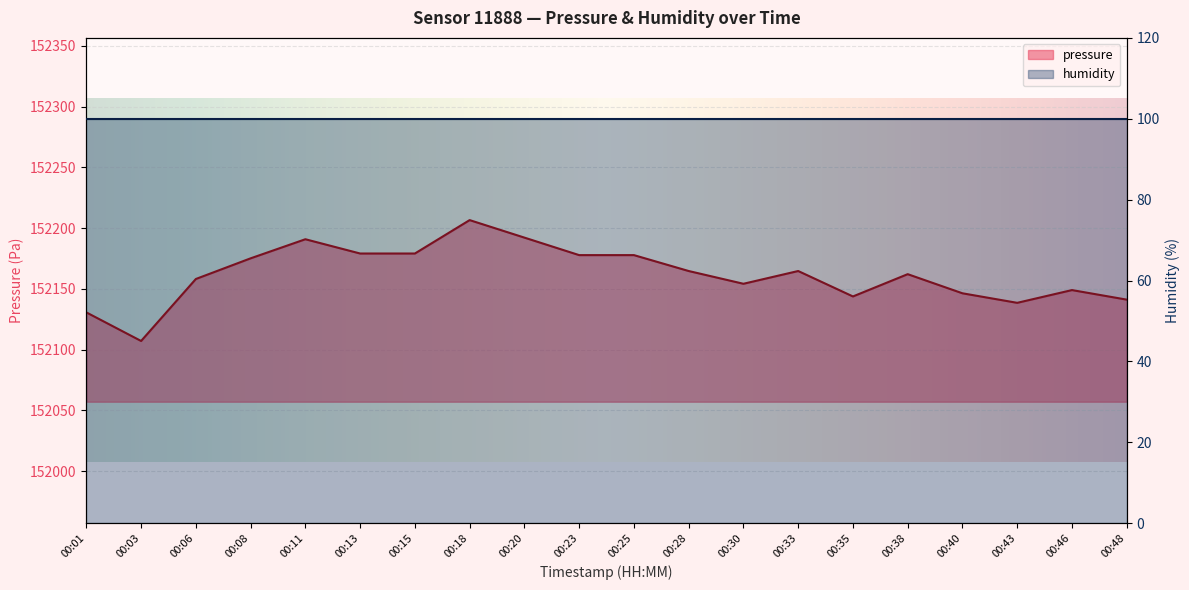

What is the average value?

152162.0